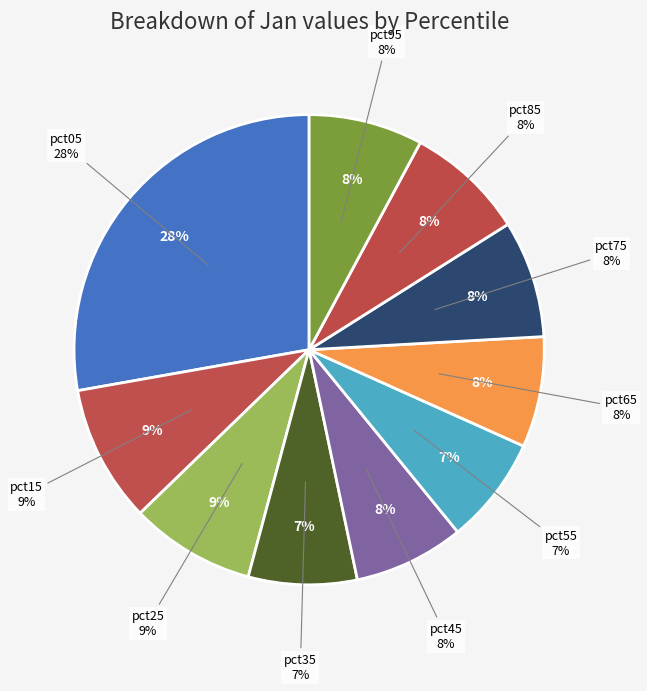

What percentage is the pct95 slice, to the nearest percent?

8%